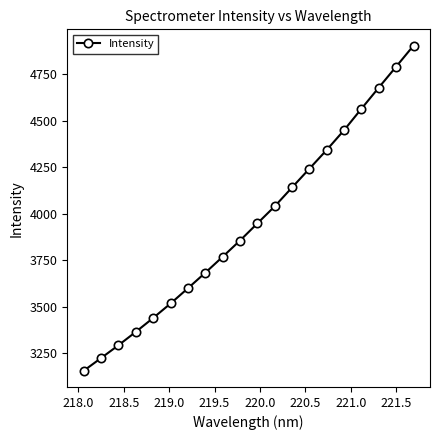

What is the value of the 5th point from the left?

3439.7